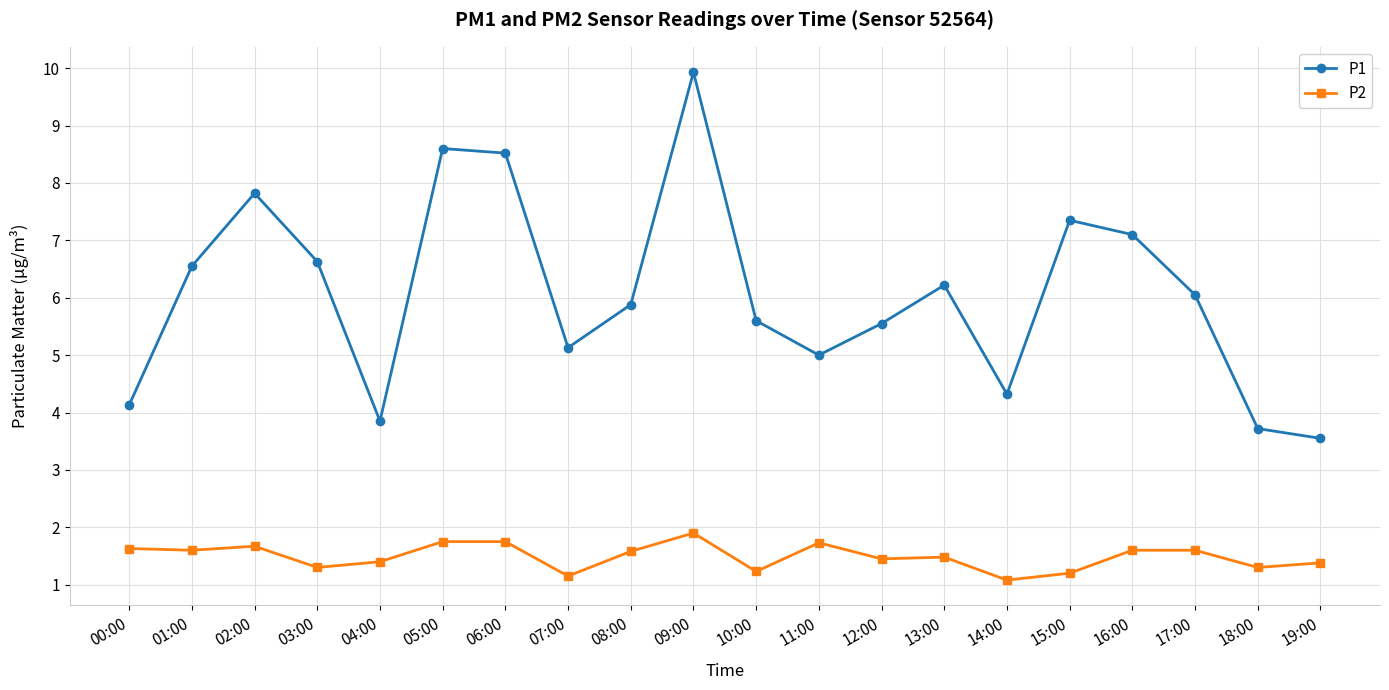

What is the maximum value shown in the chart?

9.9